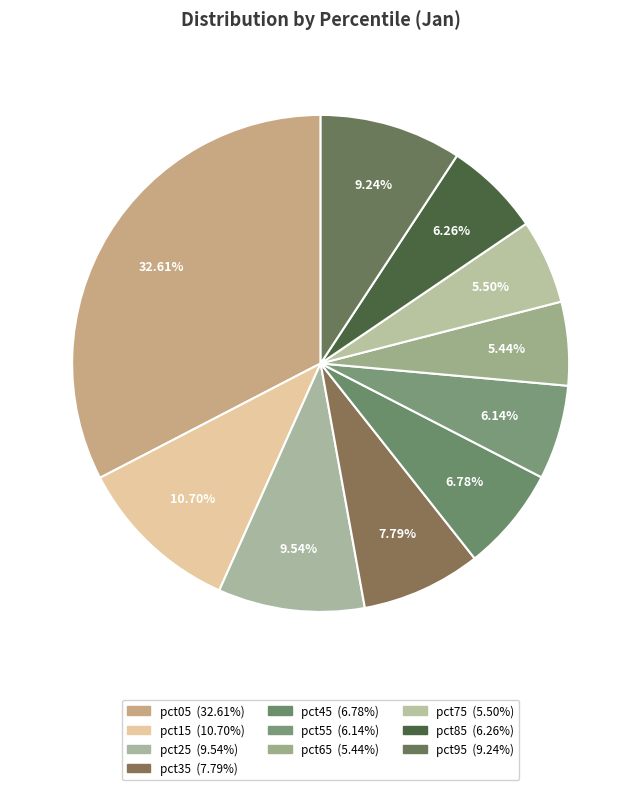

What is the largest slice in the pie chart?

pct05